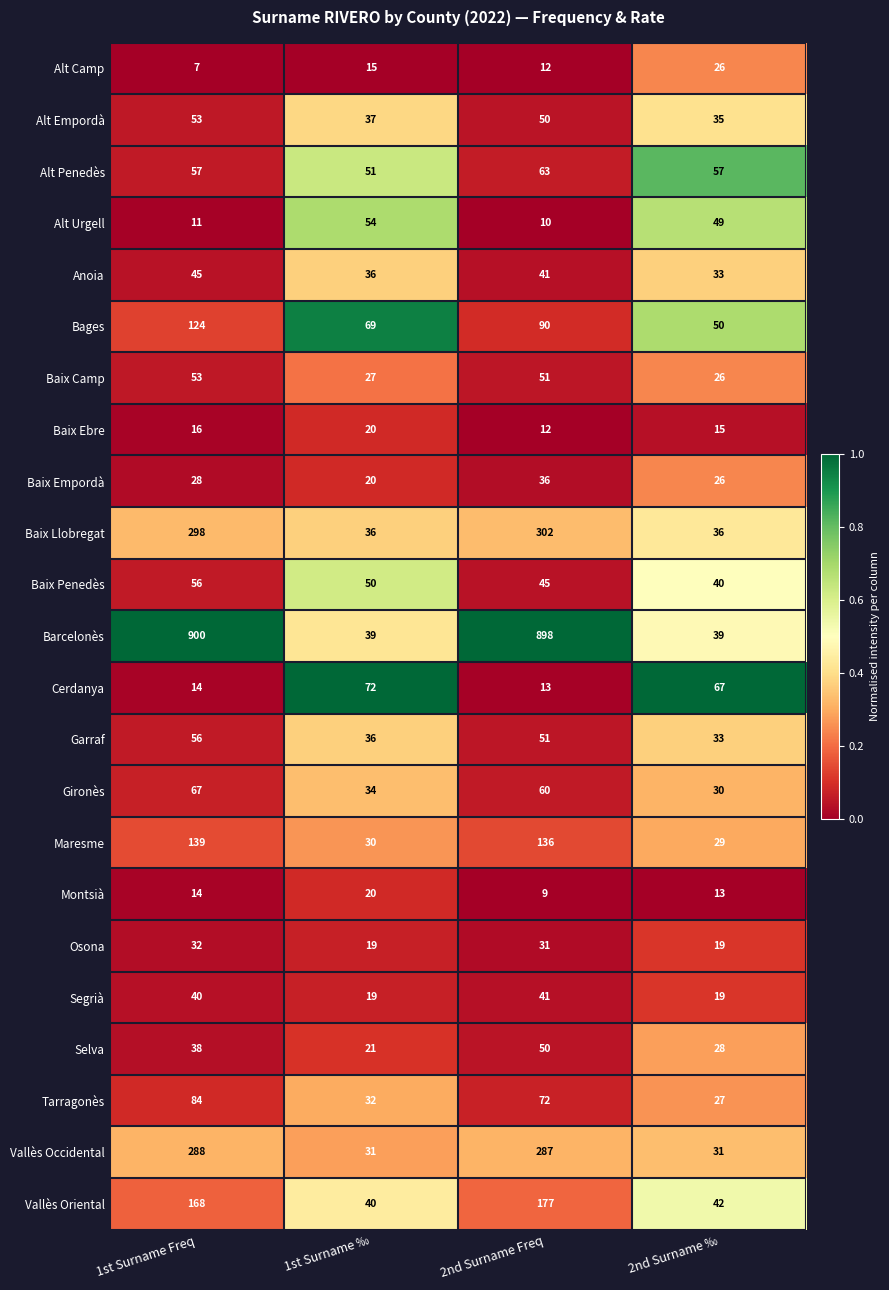

At which label does Anoia first exceed 41?

1st Surname Freq